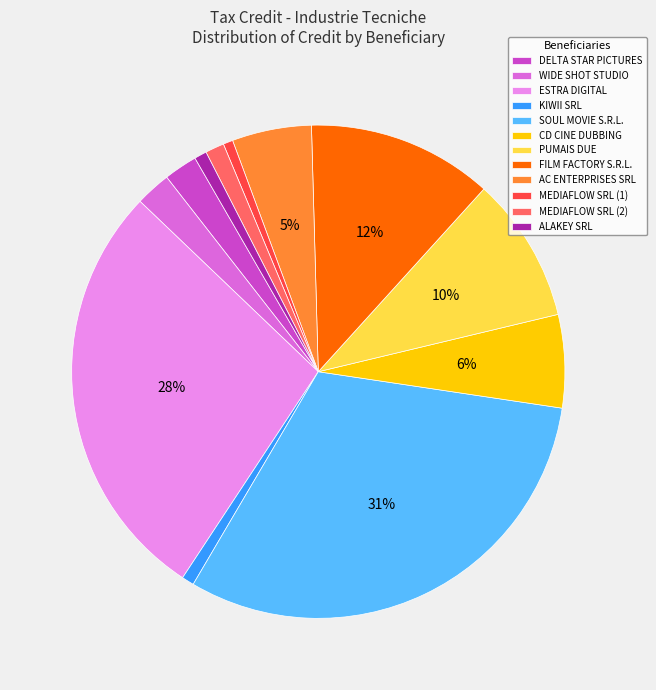

Which slice is the largest?

SOUL MOVIE S.R.L.